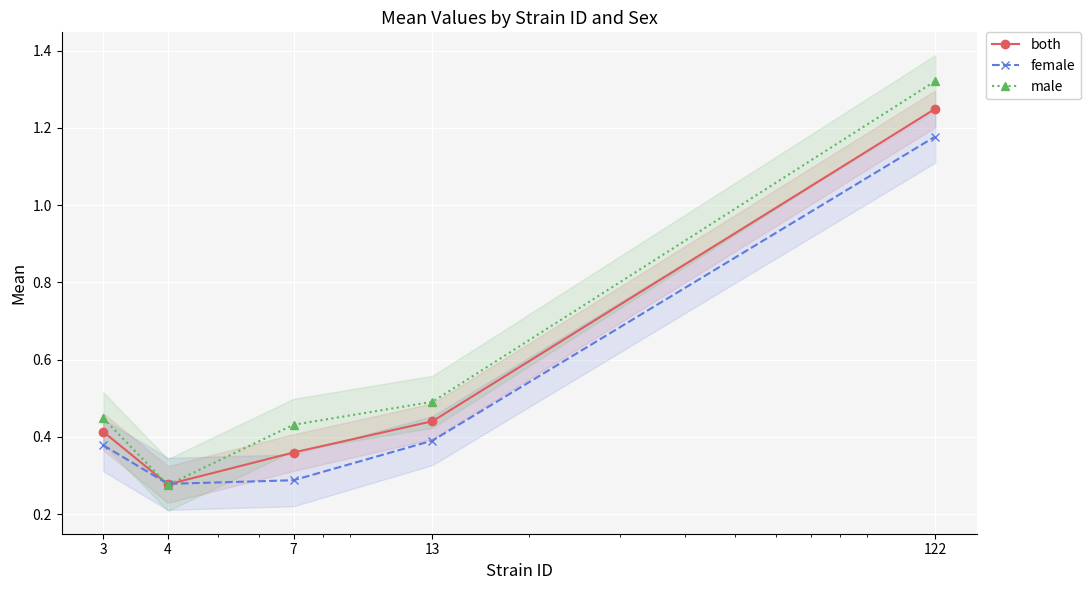

What is the maximum value for both?

1.2